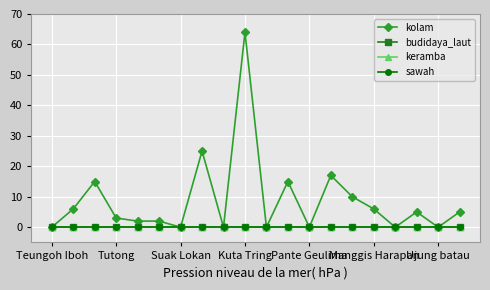

How many lines are shown in the chart?

4